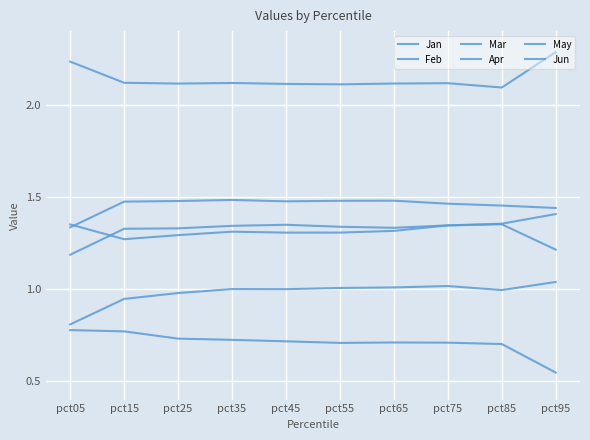

At which label is May closest to 1?

pct05